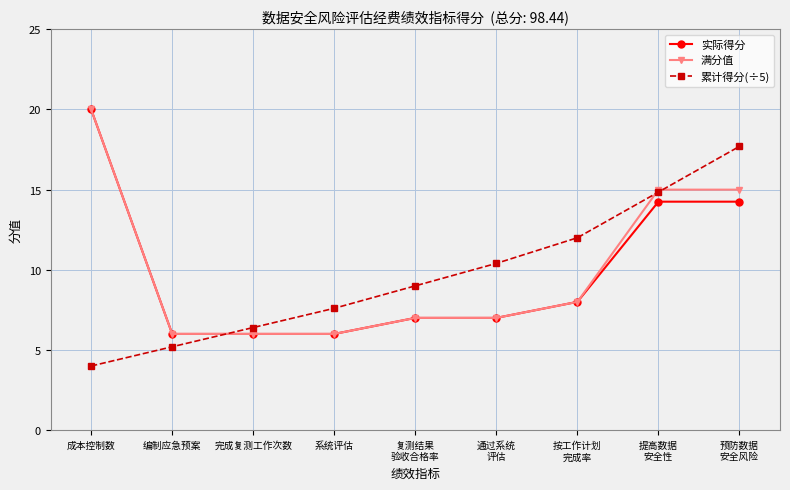

What is the total value across all series at 成本控制数?

44.0